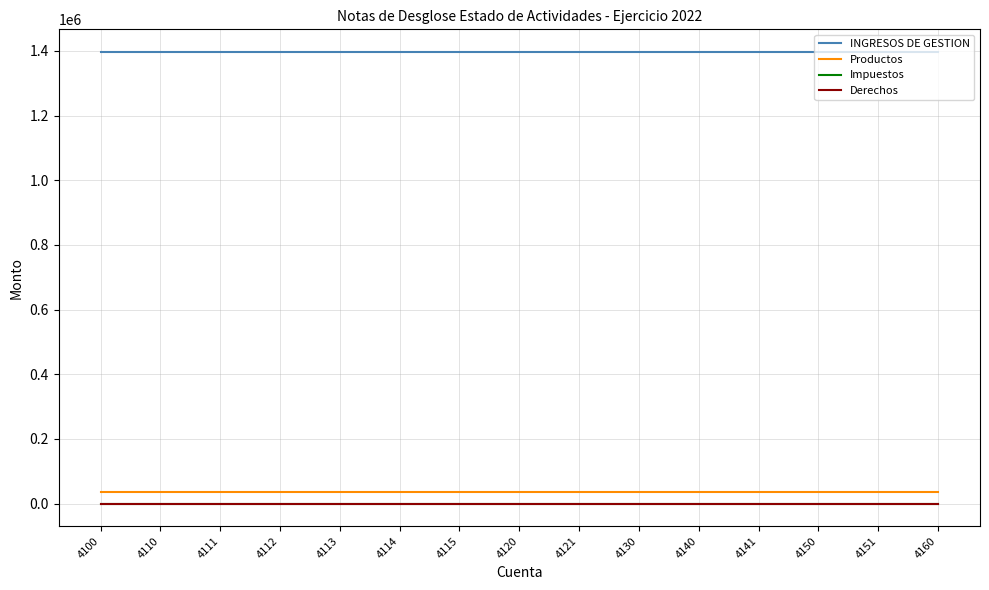

Is the value of Impuestos at 4110 greater than the value of Productos at 4120?

No